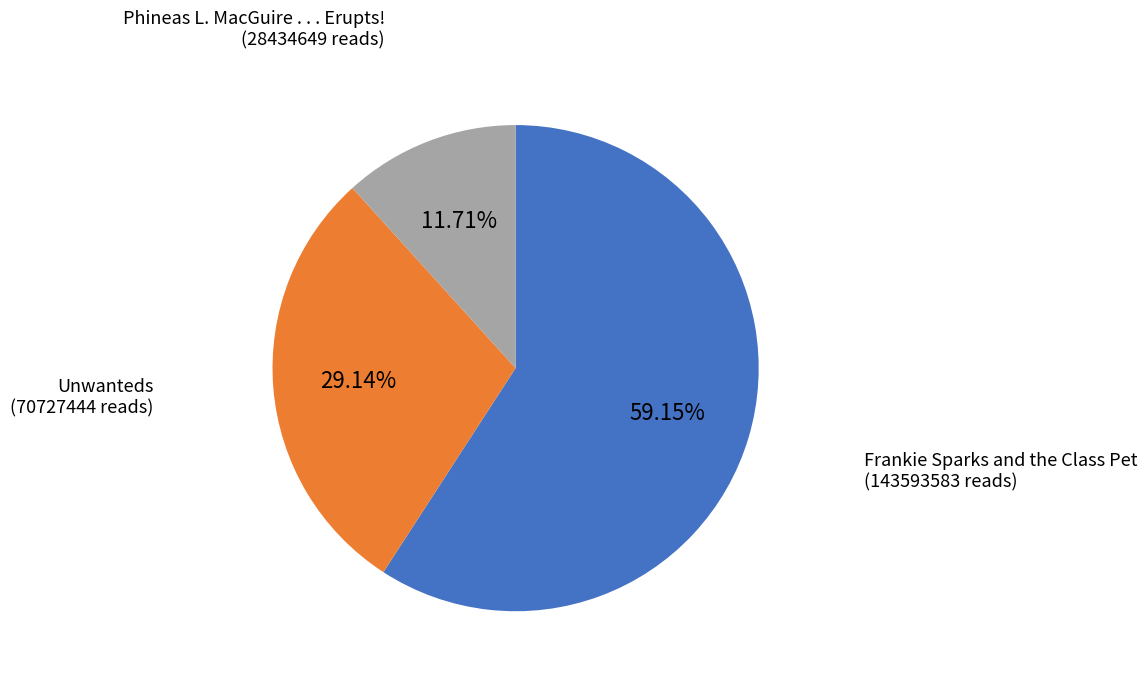

To the nearest percent, what percentage of the pie is Phineas L. MacGuire . . . Erupts!?

12%